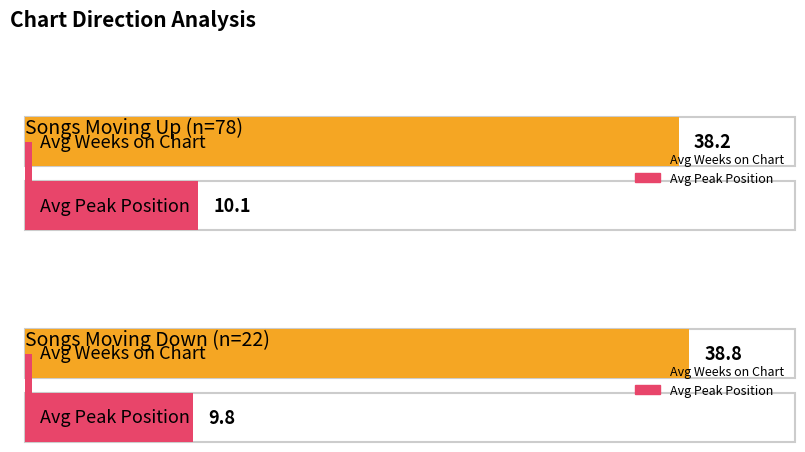

Is it true that Average Weeks on Chart equals 38.8 at 1?

True